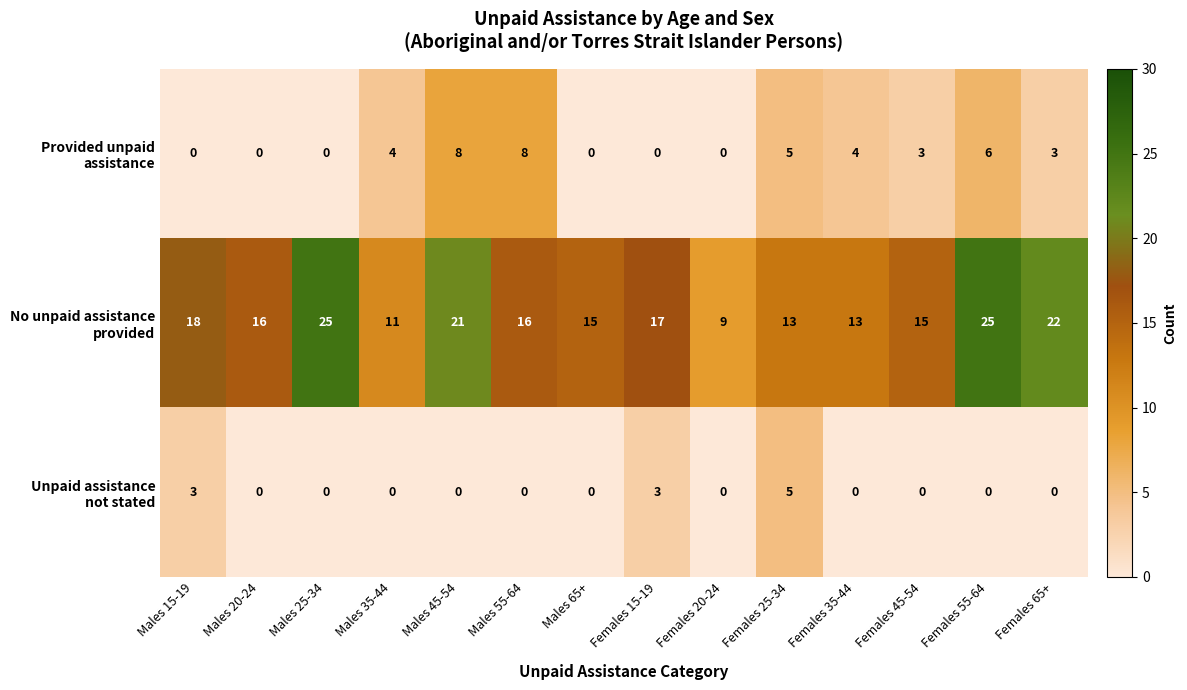

At which category is the sum across all series the highest?

Females 55-64